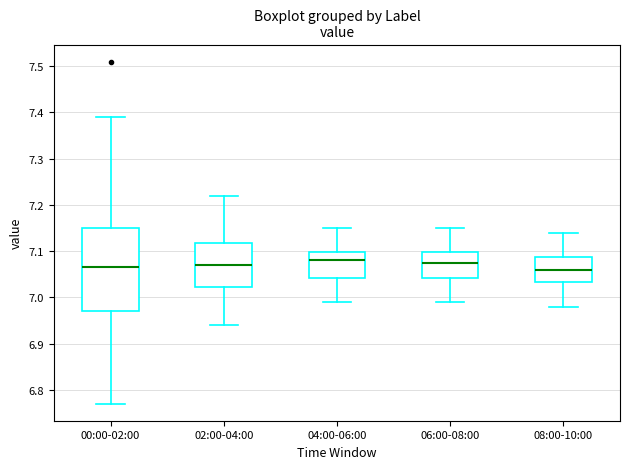

Reading left to right, read every box against the y-axis: the position of its median line, the range the box covers, and the ends of its whiskers. The values are not printed on the chart, so give them approximately, as read against the axis.

00:00-02:00: median 7.07, box 6.97 to 7.15, whiskers 6.77 to 7.39
02:00-04:00: median 7.07, box 7.02 to 7.12, whiskers 6.94 to 7.22
04:00-06:00: median 7.08, box 7.04 to 7.10, whiskers 6.99 to 7.15
06:00-08:00: median 7.08, box 7.04 to 7.10, whiskers 6.99 to 7.15
08:00-10:00: median 7.06, box 7.03 to 7.09, whiskers 6.98 to 7.14